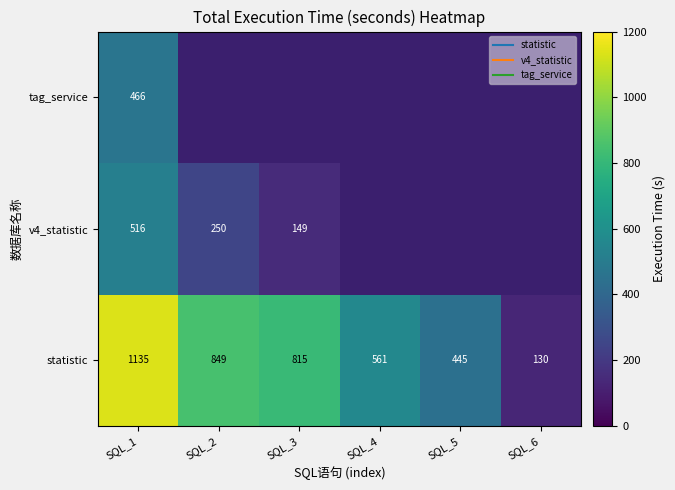

Which has a higher value, SQL_1 or SQL_3?

SQL_1